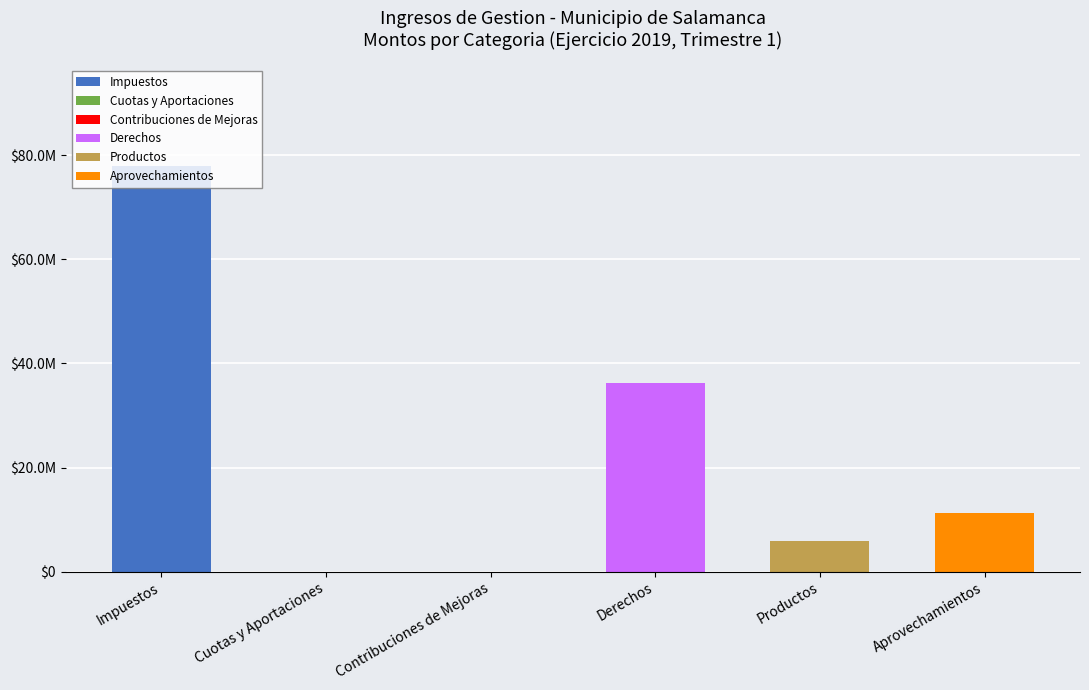

What is the difference between the maximum and minimum values in the Aprovechamientos series?

11182315.4